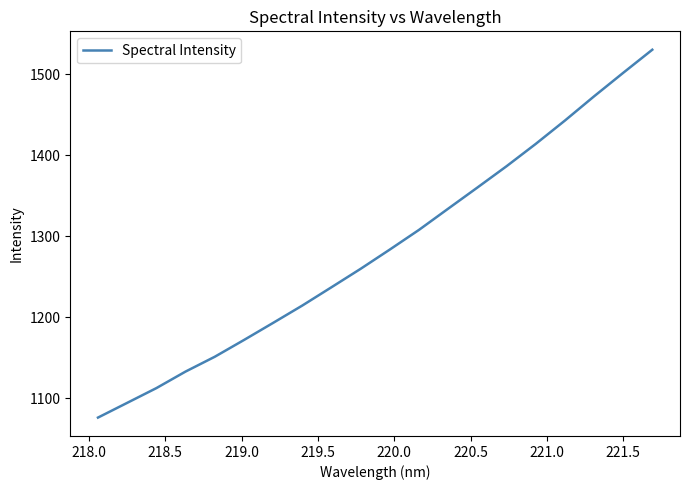

What is the greatest value displayed?

1530.3